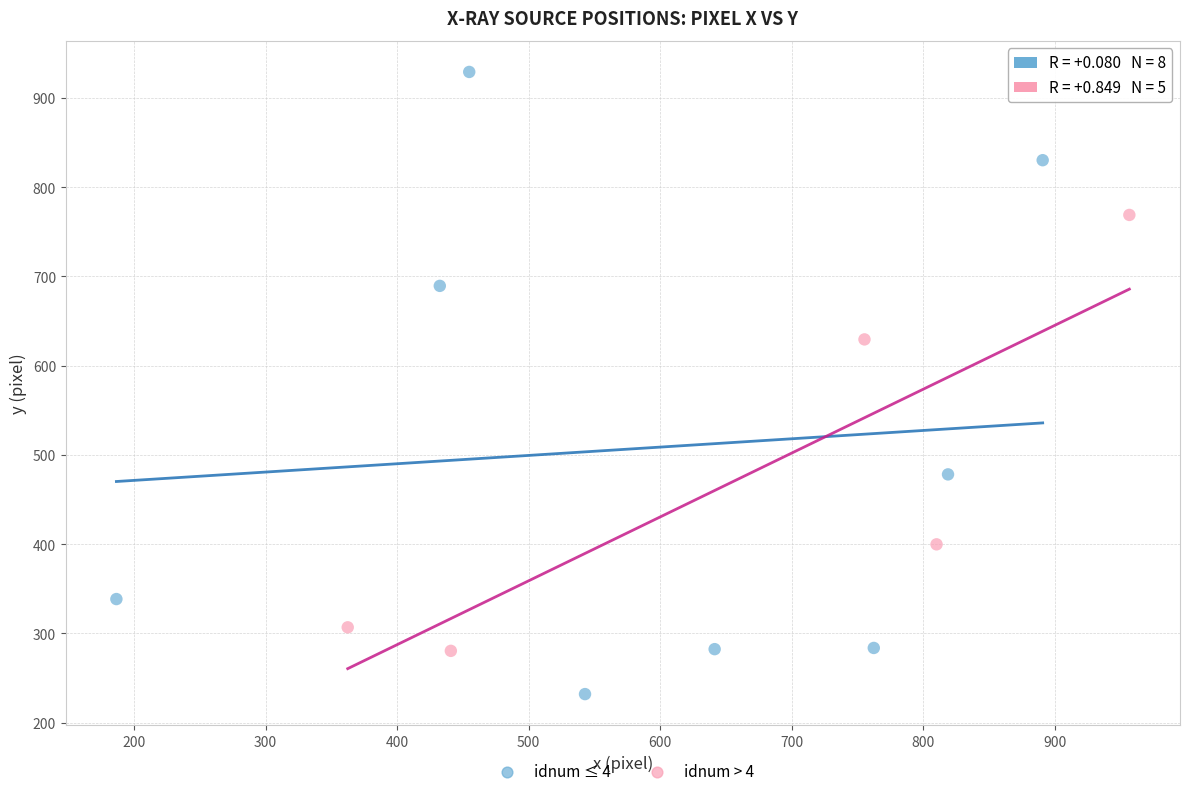

Which series reaches the minimum Y coordinate?

idnum ≤ 4